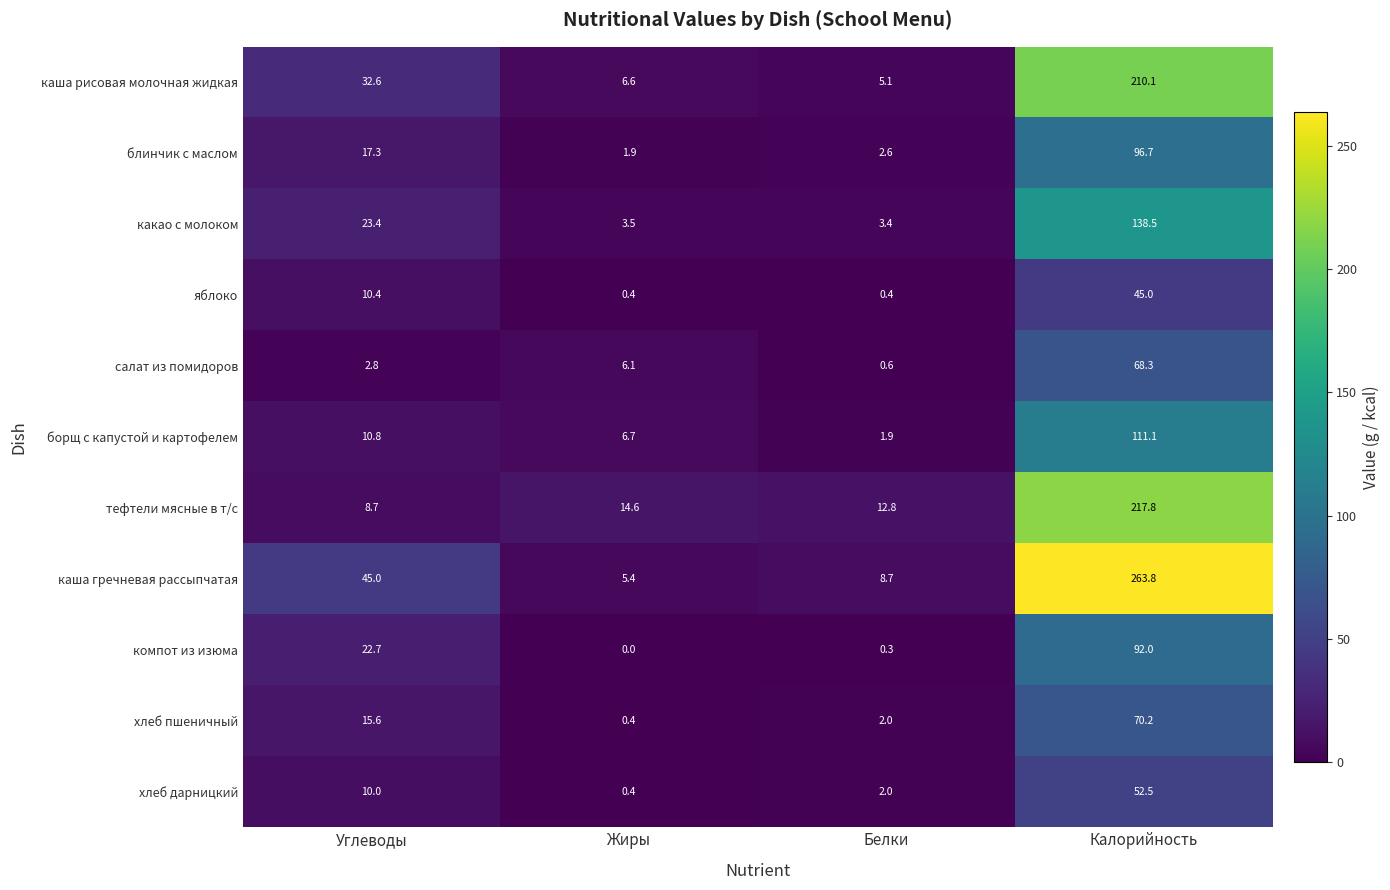

What is the difference between the second highest and minimum values in the каша рисовая молочная жидкая series?

27.5